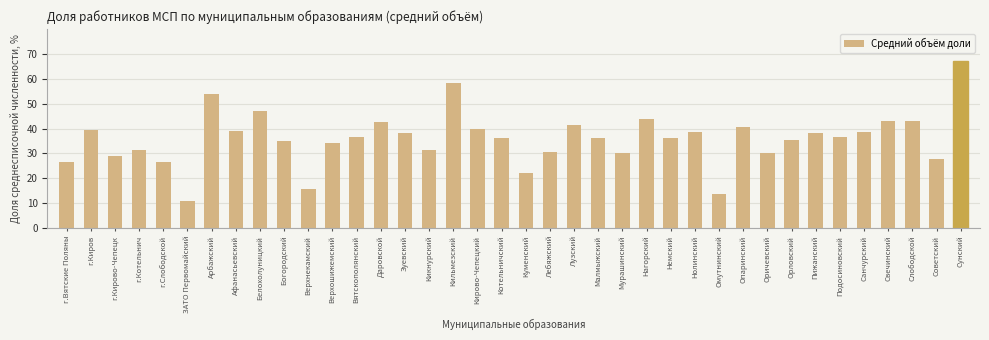

Is it true that the value at Кикнурский is 31.6?

True